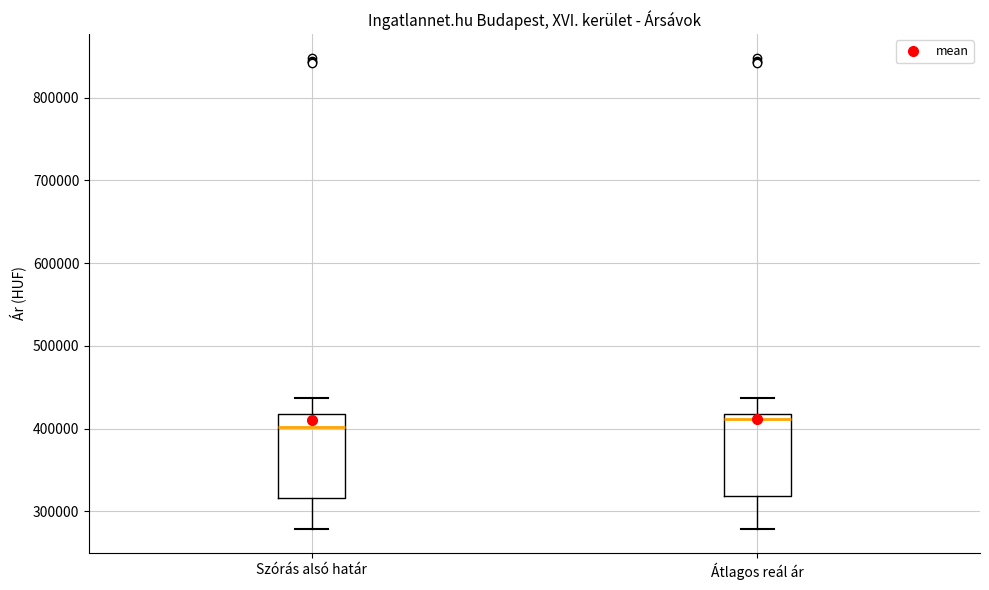

Reading left to right, transcribe this box plot: for each box, give where its median line is, the range the box spans, and where its two whiskers end, as read against the y-axis. The values are not printed on the chart, so give them approximately, as read against the axis.

Szórás alsó határ: median 400000, box 320000 to 420000, whiskers 280000 to 440000
Átlagos reál ár: median 410000, box 320000 to 420000, whiskers 280000 to 440000